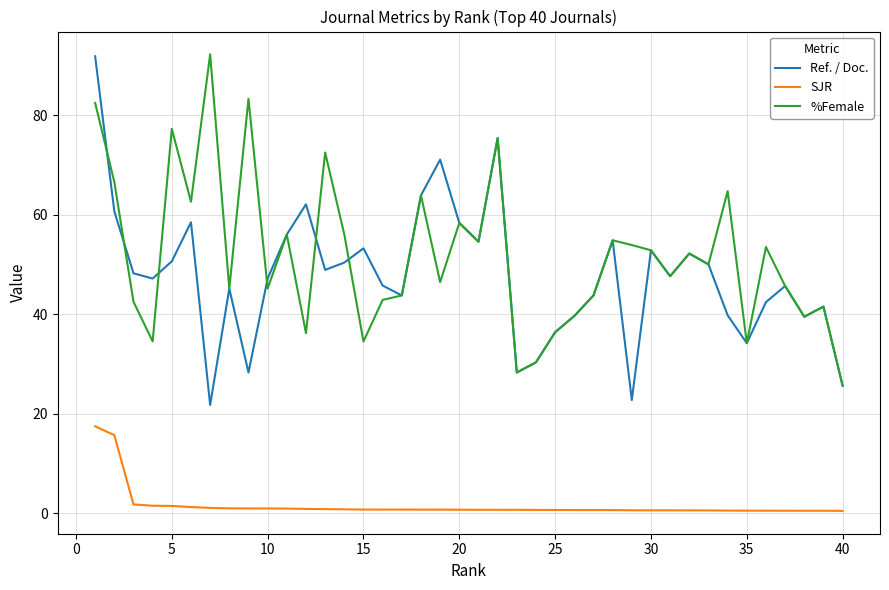

At how many categories does at least one series exceed 59?

12